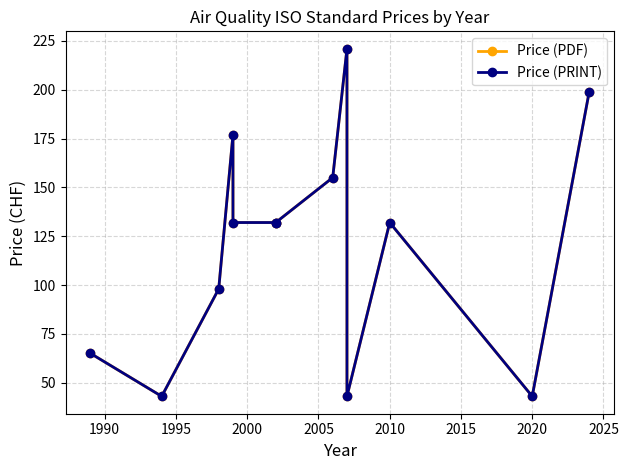

At how many categories does at least one series exceed 185?

2